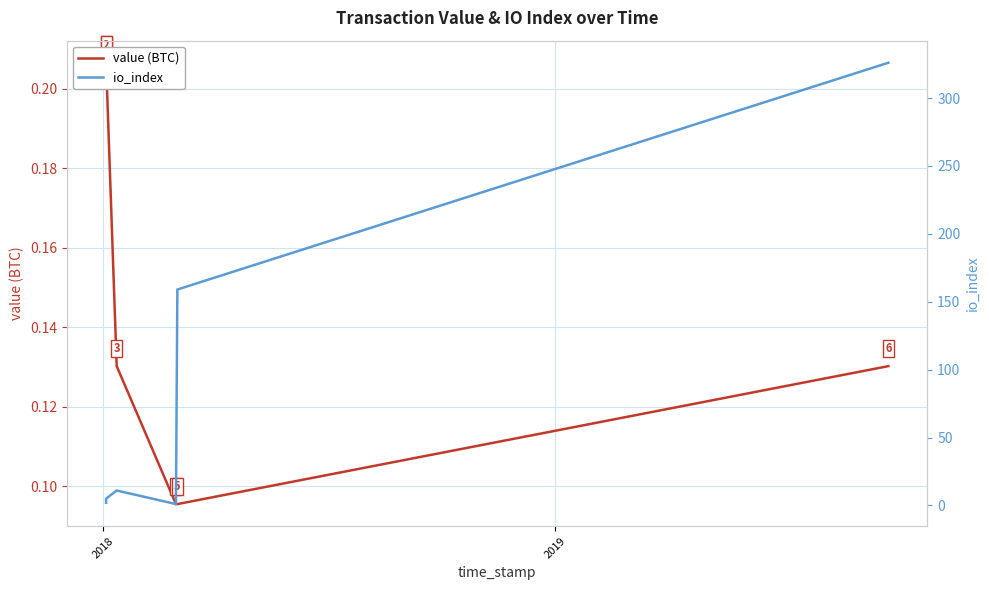

Reading left to right, what are all the values shown in this chart?

value (BTC): 0.2	0.2	0.1	0.1	0.1	0.1
io_index: 2.0	5.0	11.0	1.0	159.0	326.0